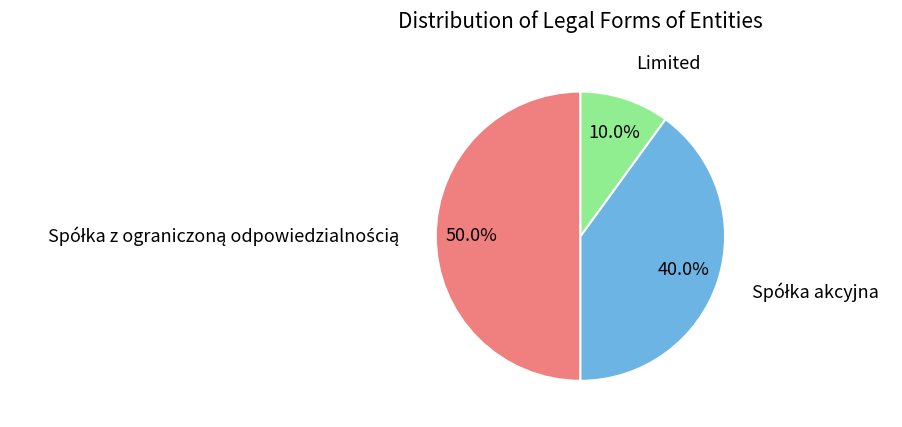

Which slice is the smallest?

Limited